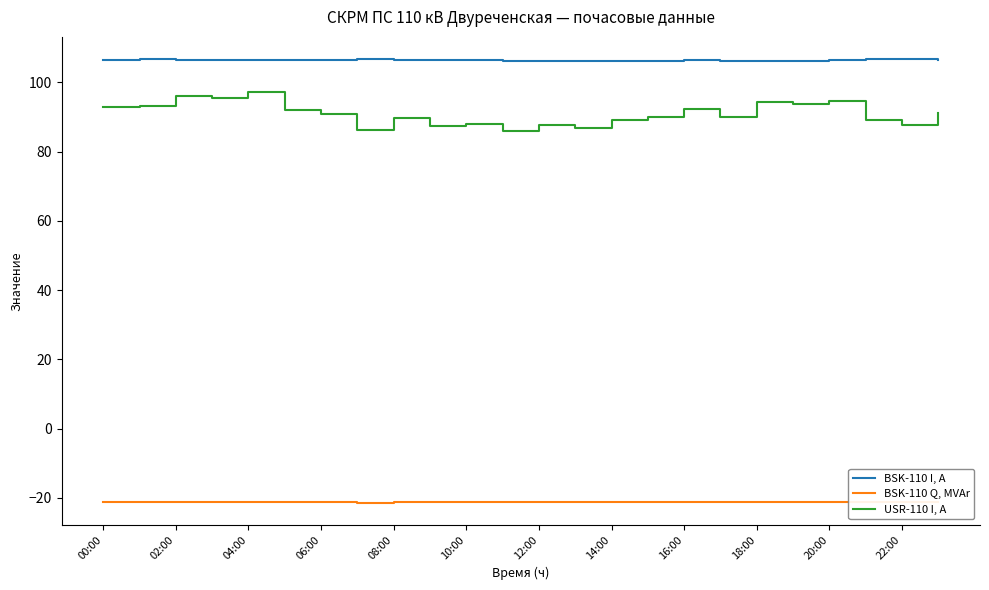

At how many categories does at least one series exceed 41?

24